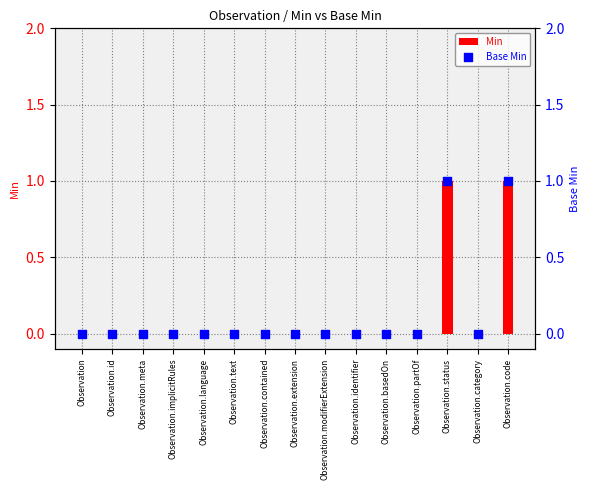

Which series reaches the maximum Y coordinate?

Min